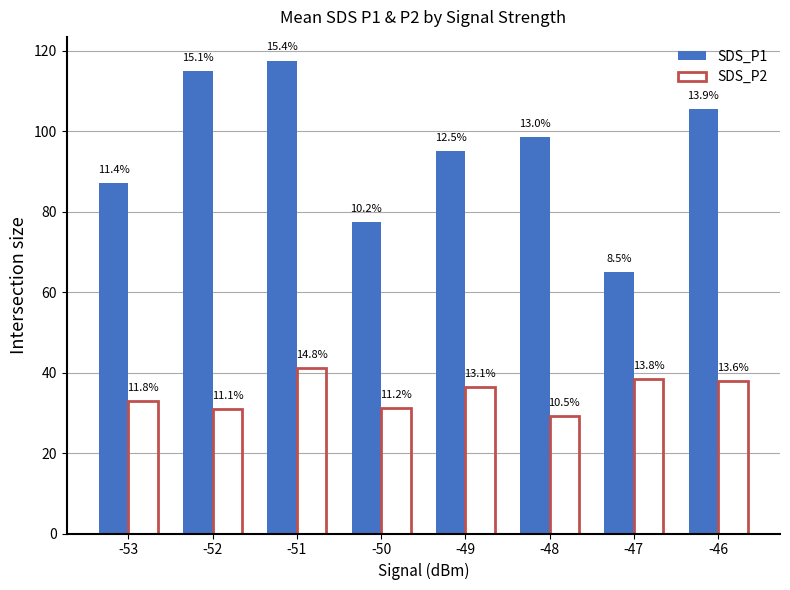

What is the spread (max minus min) of values at -48?

69.4